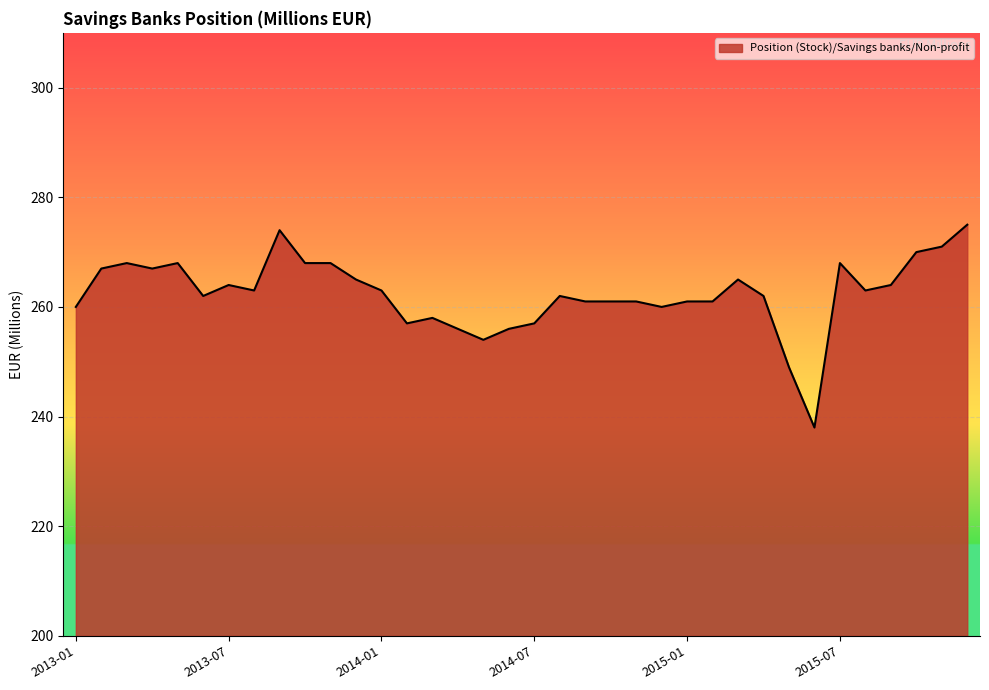

What is the difference between the second highest and minimum values?

36